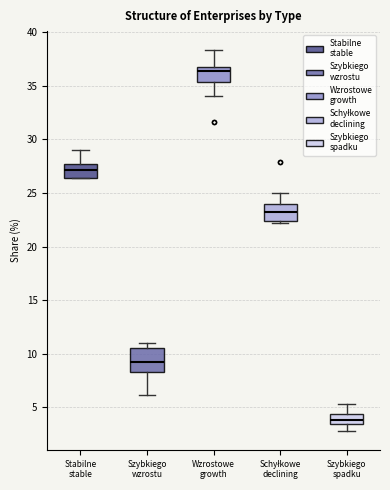

Which box is the tallest, from its lower edge to its upper edge?

Szybkiego wzrostu